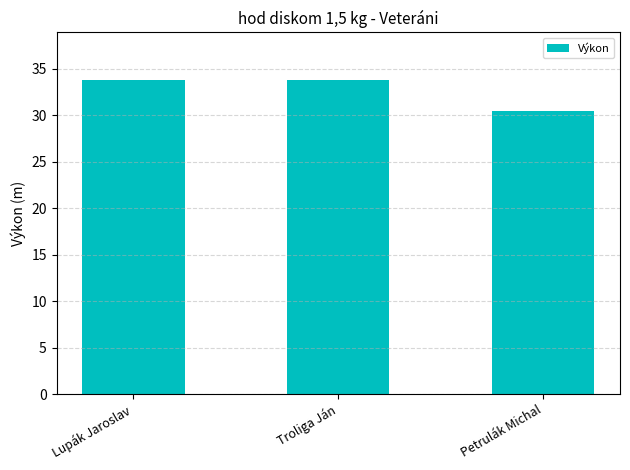

How many bars are there in total?

3